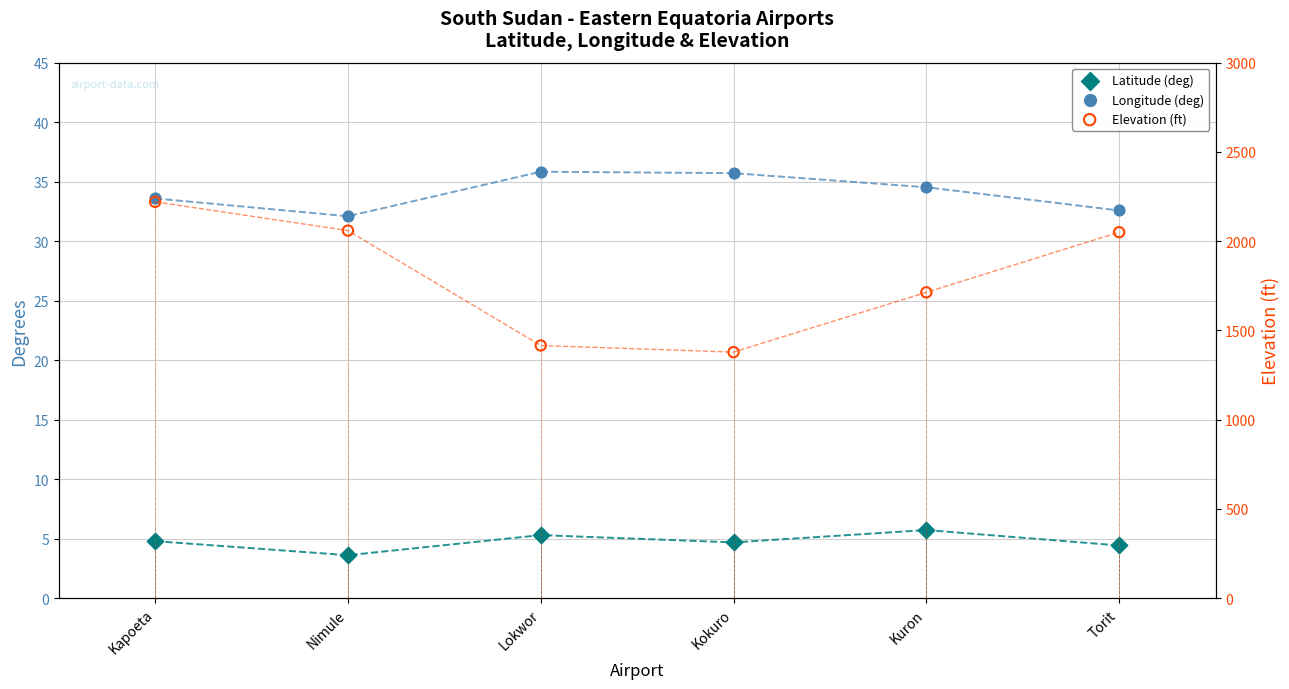

What is the total value across all series at Kuron?

1753.2